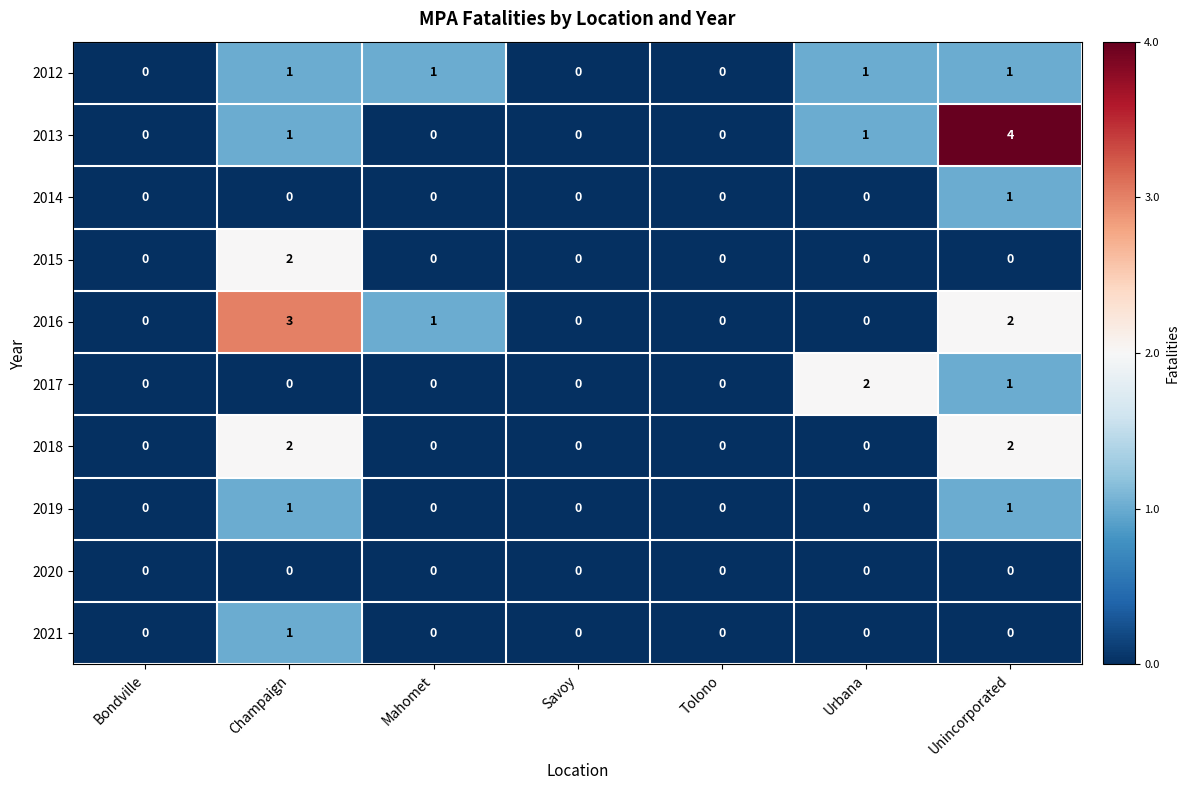

At which category is the sum across all series the highest?

Unincorporated